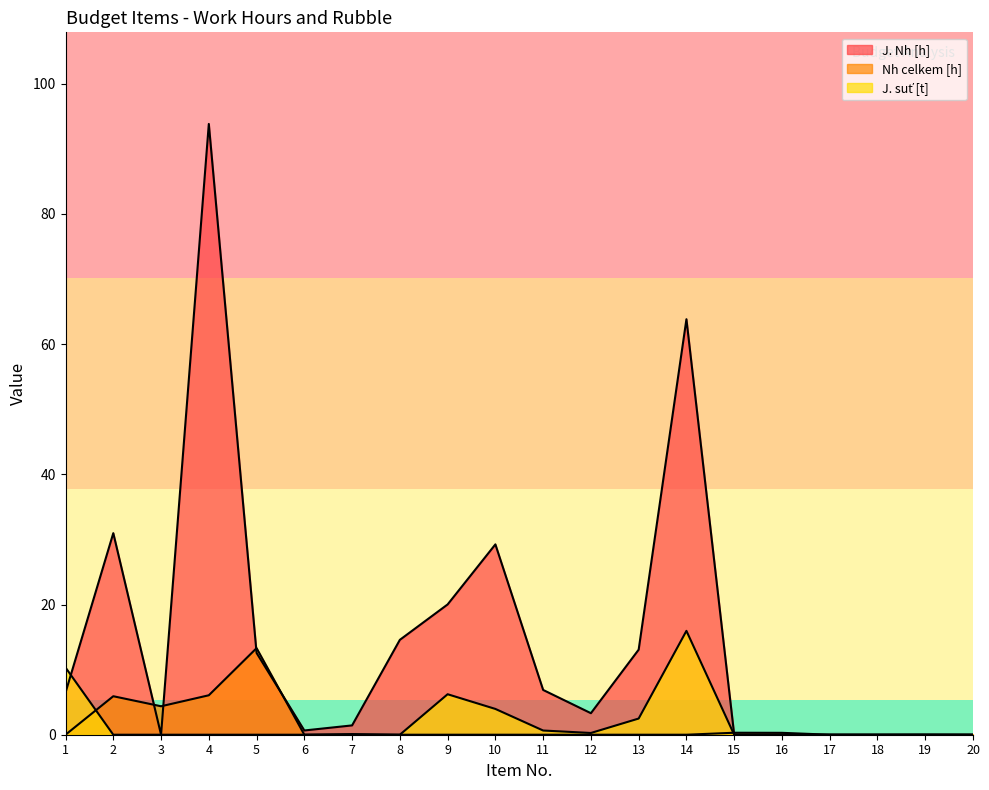

Rank the series by their maximum value, from lowest to highest.

Nh celkem [h], J. suť [t], J. Nh [h]